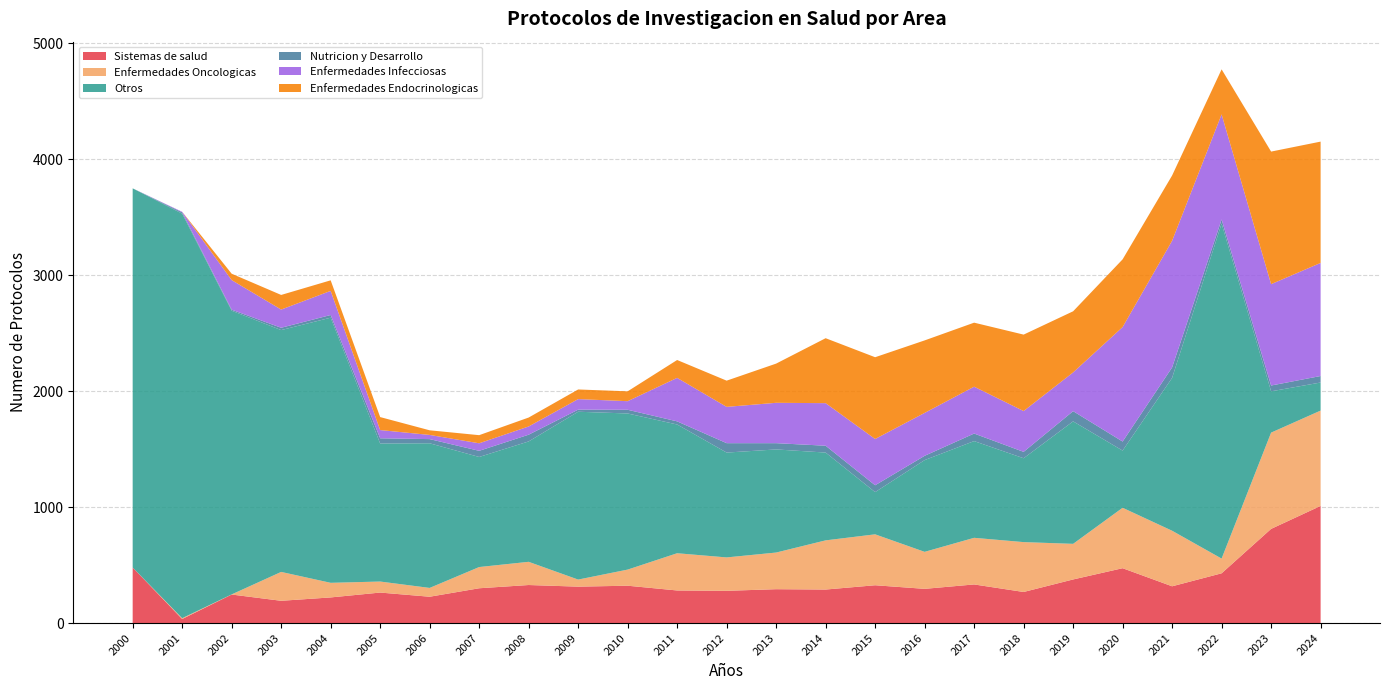

Reading left to right, what are all the values shown in this chart?

Sistemas de salud: 2000=479	2001=35	2002=246	2003=192	2004=221	2005=263	2006=227	2007=300	2008=328	2009=314	2010=322	2011=281	2012=278	2013=292	2014=289	2015=326	2016=295	2017=333	2018=268	2019=376	2020=473	2021=317	2022=429	2023=812	2024=1010
Enfermedades Oncologicas: 2000=0	2001=7	2002=1	2003=249	2004=126	2005=95	2006=76	2007=183	2008=200	2009=61	2010=139	2011=321	2012=288	2013=316	2014=424	2015=439	2016=319	2017=402	2018=430	2019=307	2020=521	2021=479	2022=127	2023=830	2024=822
Otros: 2000=3269	2001=3488	2002=2446	2003=2085	2004=2286	2005=1190	2006=1247	2007=949	2008=1038	2009=1447	2010=1346	2011=1110	2012=904	2013=889	2014=757	2015=364	2016=791	2017=834	2018=723	2019=1056	2020=493	2021=1318	2022=2888	2023=356	2024=242
Nutricion y Desarrollo: 2000=0	2001=11	2002=9	2003=20	2004=23	2005=45	2006=36	2007=53	2008=58	2009=18	2010=32	2011=27	2012=81	2013=54	2014=59	2015=59	2016=37	2017=65	2018=55	2019=88	2020=78	2021=90	2022=36	2023=50	2024=56
Enfermedades Infecciosas: 2000=0	2001=5	2002=255	2003=157	2004=208	2005=71	2006=36	2007=65	2008=71	2009=91	2010=74	2011=375	2012=313	2013=348	2014=367	2015=399	2016=370	2017=404	2018=352	2019=334	2020=987	2021=1092	2022=906	2023=874	2024=975
Enfermedades Endocrinologicas: 2000=0	2001=0	2002=55	2003=126	2004=91	2005=112	2006=40	2007=70	2008=77	2009=83	2010=85	2011=154	2012=226	2013=338	2014=560	2015=705	2016=625	2017=552	2018=659	2019=527	2020=584	2021=563	2022=388	2023=1143	2024=1046